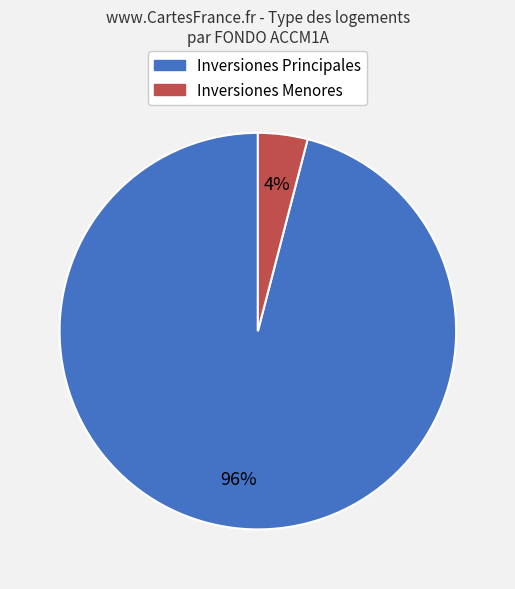

How many segments does this pie chart have?

2